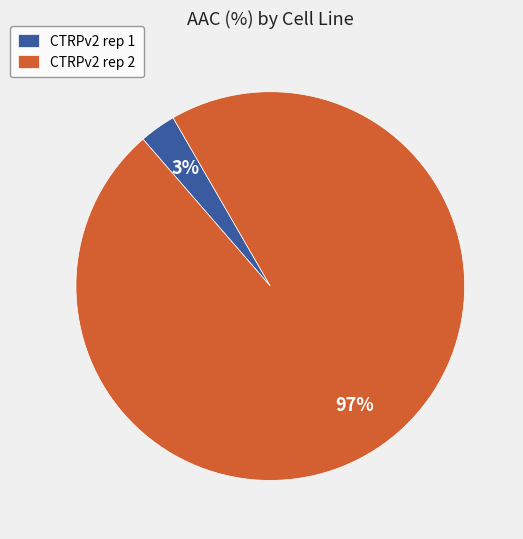

How many slices are in this pie chart?

2